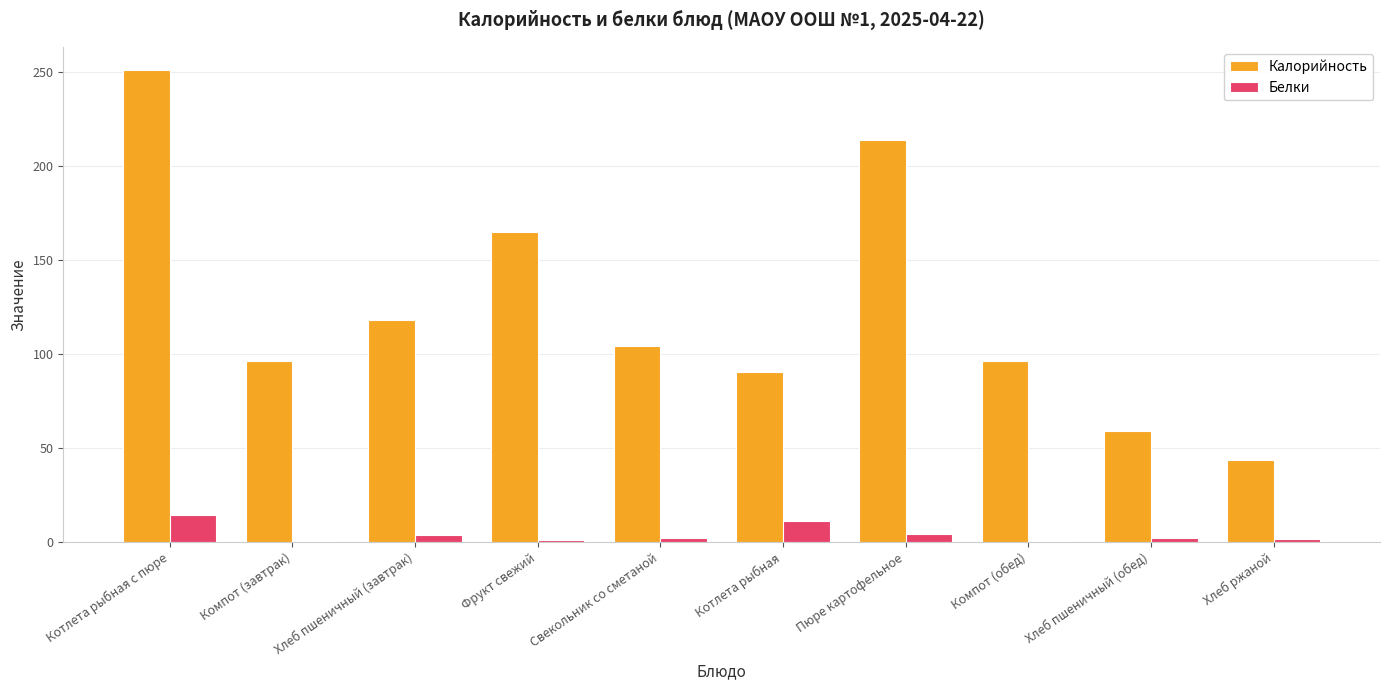

How many distinct data groups are displayed?

2